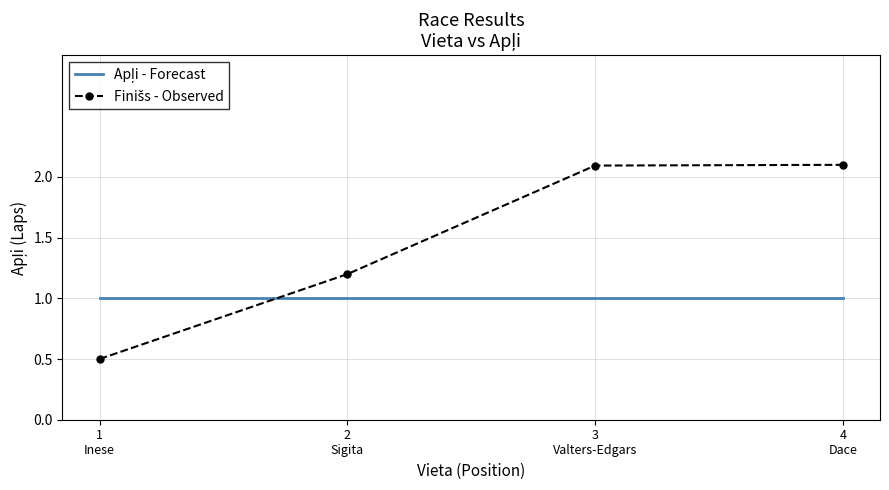

What is the minimum value shown in the chart?

0.5